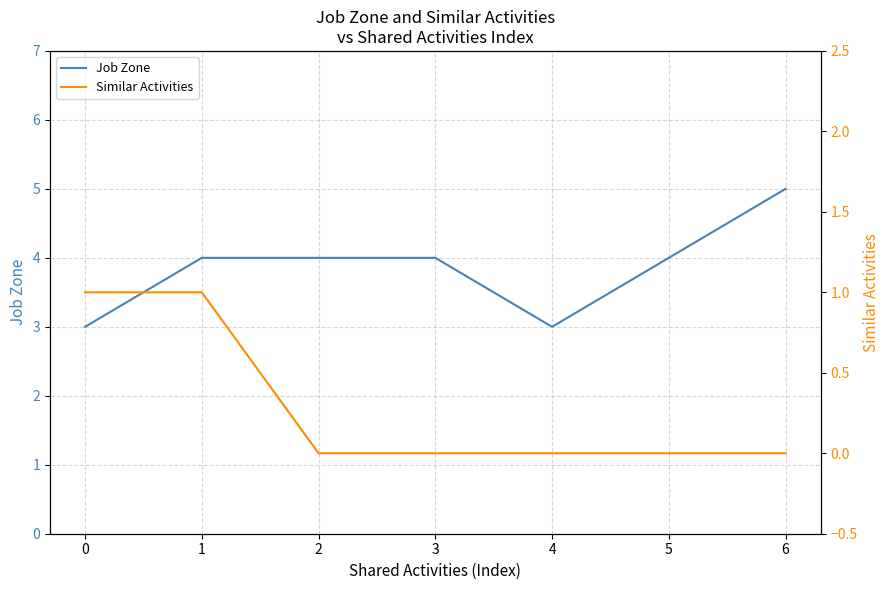

List the series in order of their overall mean, highest first.

Job Zone, Similar Activities